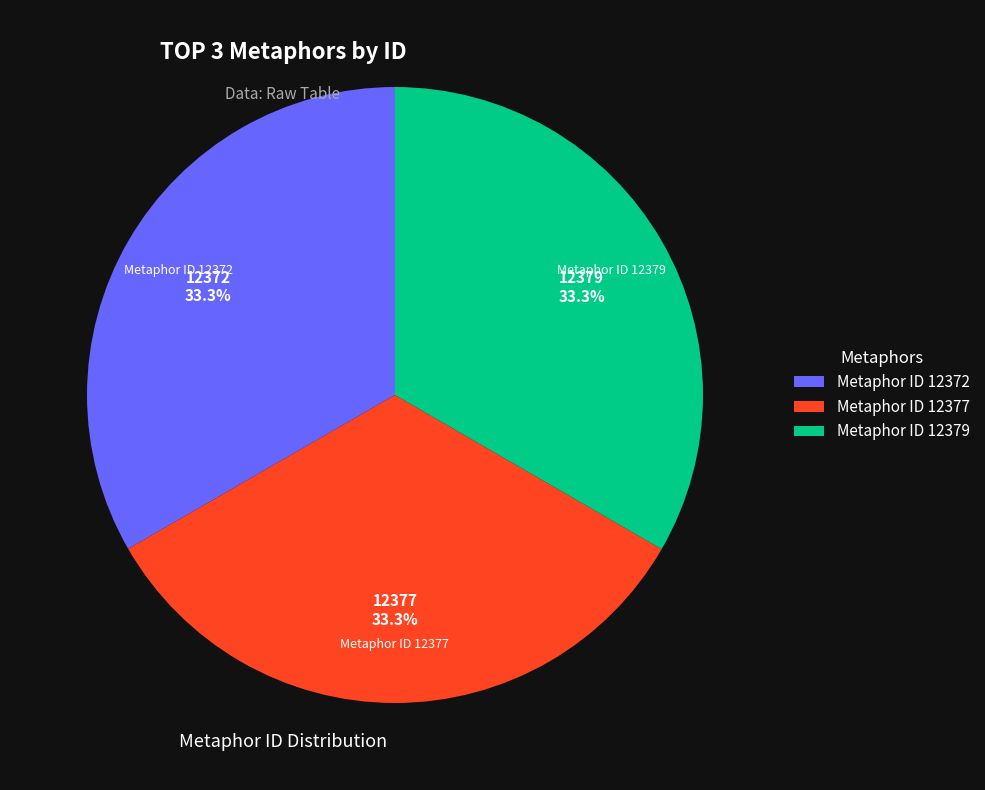

Combined, do Metaphor ID 12372 and Metaphor ID 12377 account for over 50%?

Yes